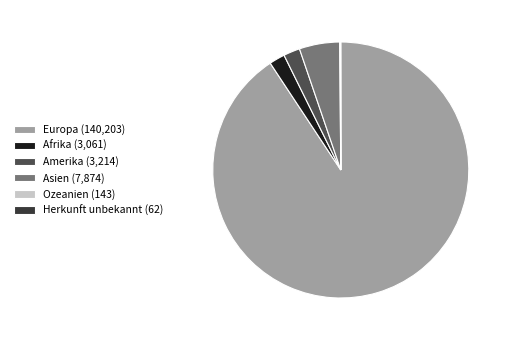

To the nearest percent, what portion does Afrika represent?

2%